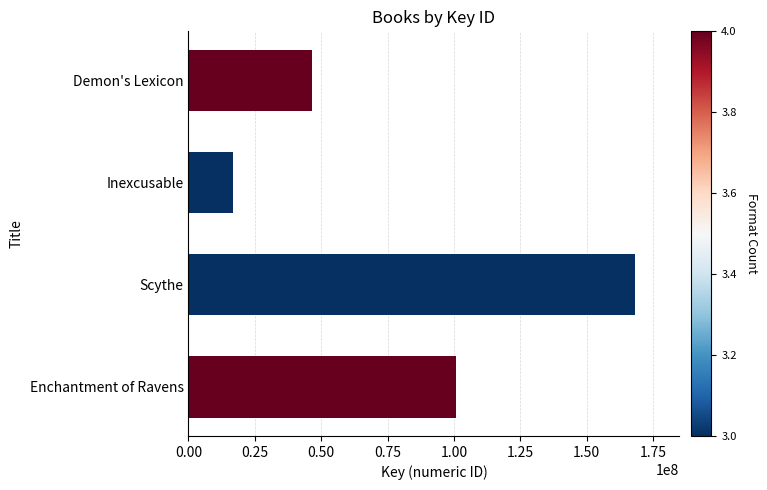

What is the smallest value displayed?

16756568